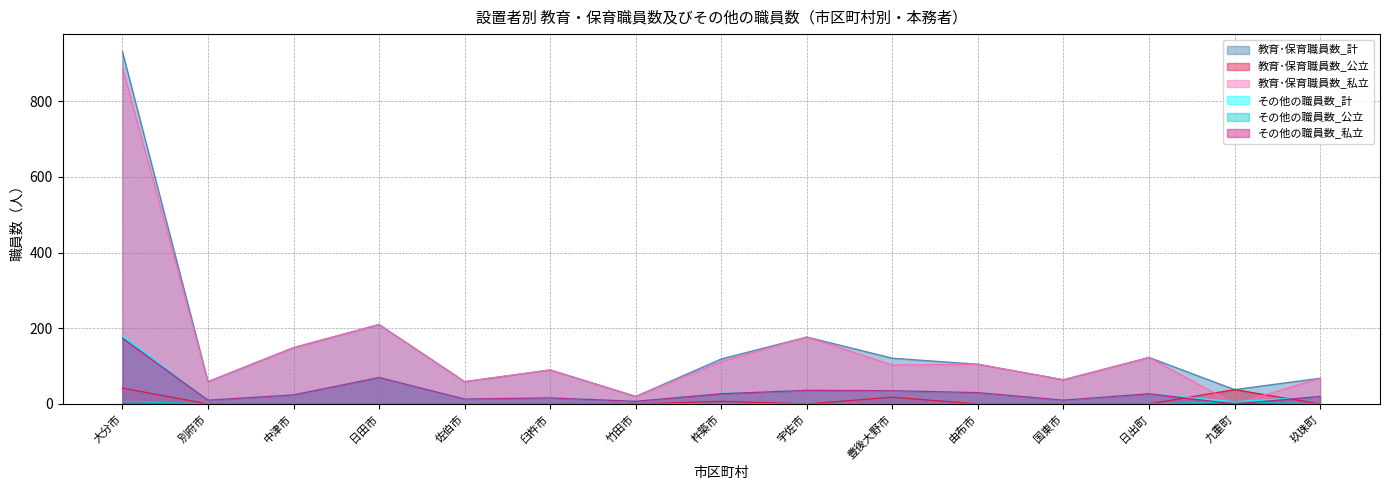

Reading left to right, extract all data points from this chart.

教育･保育職員数_計: 931	59	149	210	59	90	20	119	177	121	105	64	123	38	68
教育･保育職員数_公立: 42	0	0	0	0	0	0	7	0	18	0	0	0	38	0
教育･保育職員数_私立: 889	59	149	210	59	90	20	112	177	103	105	64	123	0	68
その他の職員数_計: 181	10	24	70	13	16	7	28	36	35	30	10	27	6	20
その他の職員数_公立: 7	0	0	0	0	0	0	1	0	0	0	0	0	6	0
その他の職員数_私立: 174	10	24	70	13	16	7	27	36	35	30	10	27	0	20